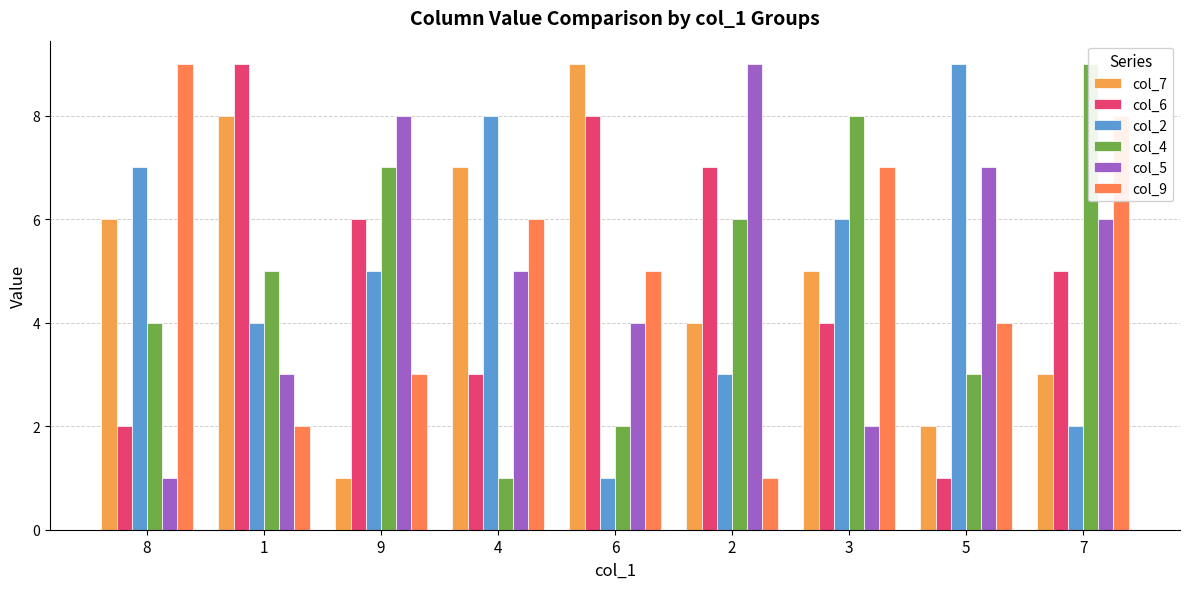

What is the sum of all col_5 values?

45